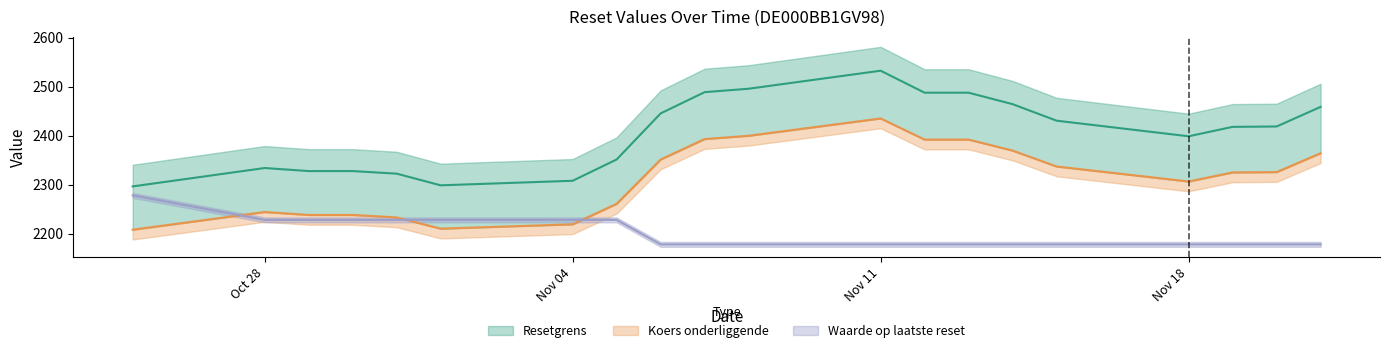

Does the chart have visible grid lines?

No